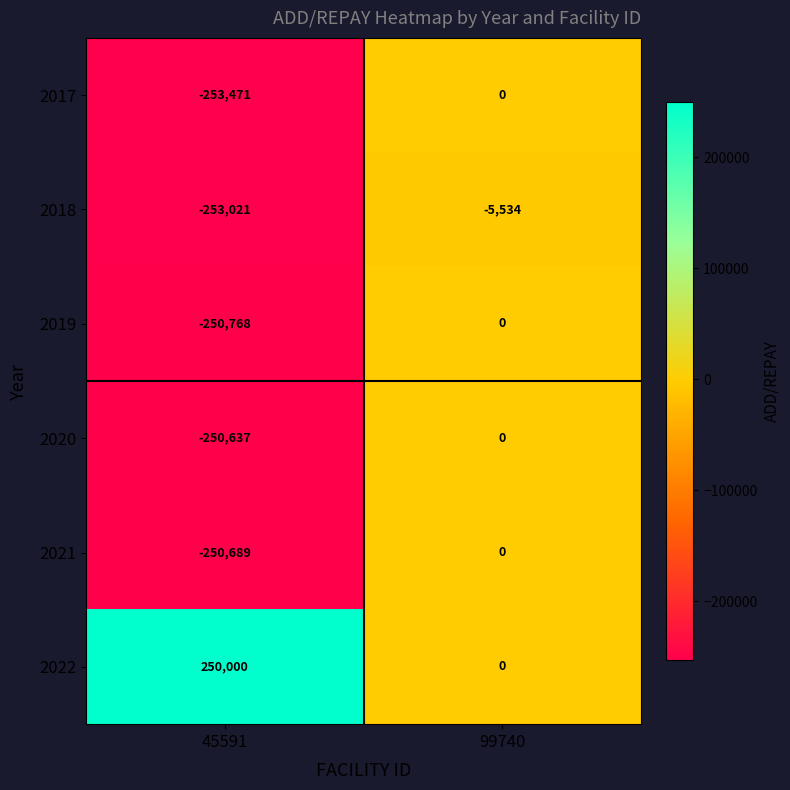

Which series has the largest total across all categories?

2022